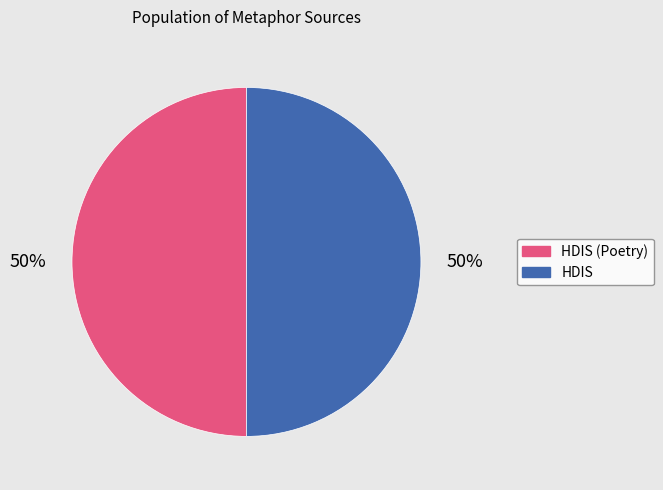

To the nearest percent, what is the combined percentage of HDIS and HDIS (Poetry)?

100%